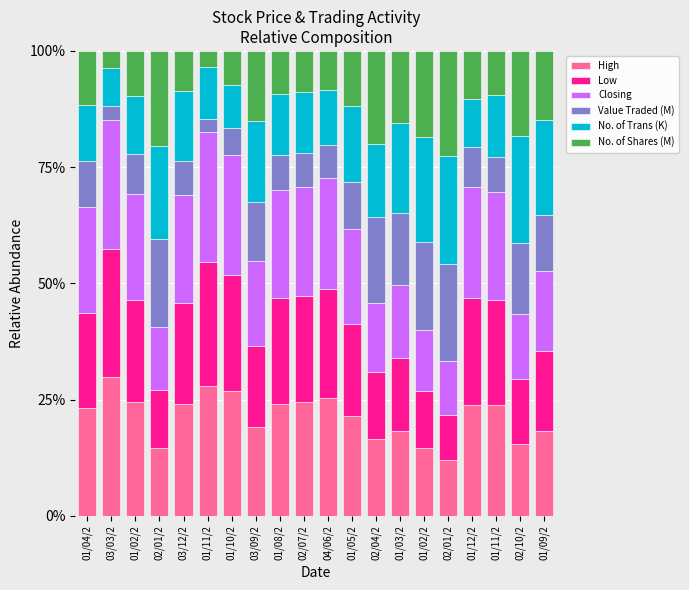

Which series has the largest total across all categories?

High